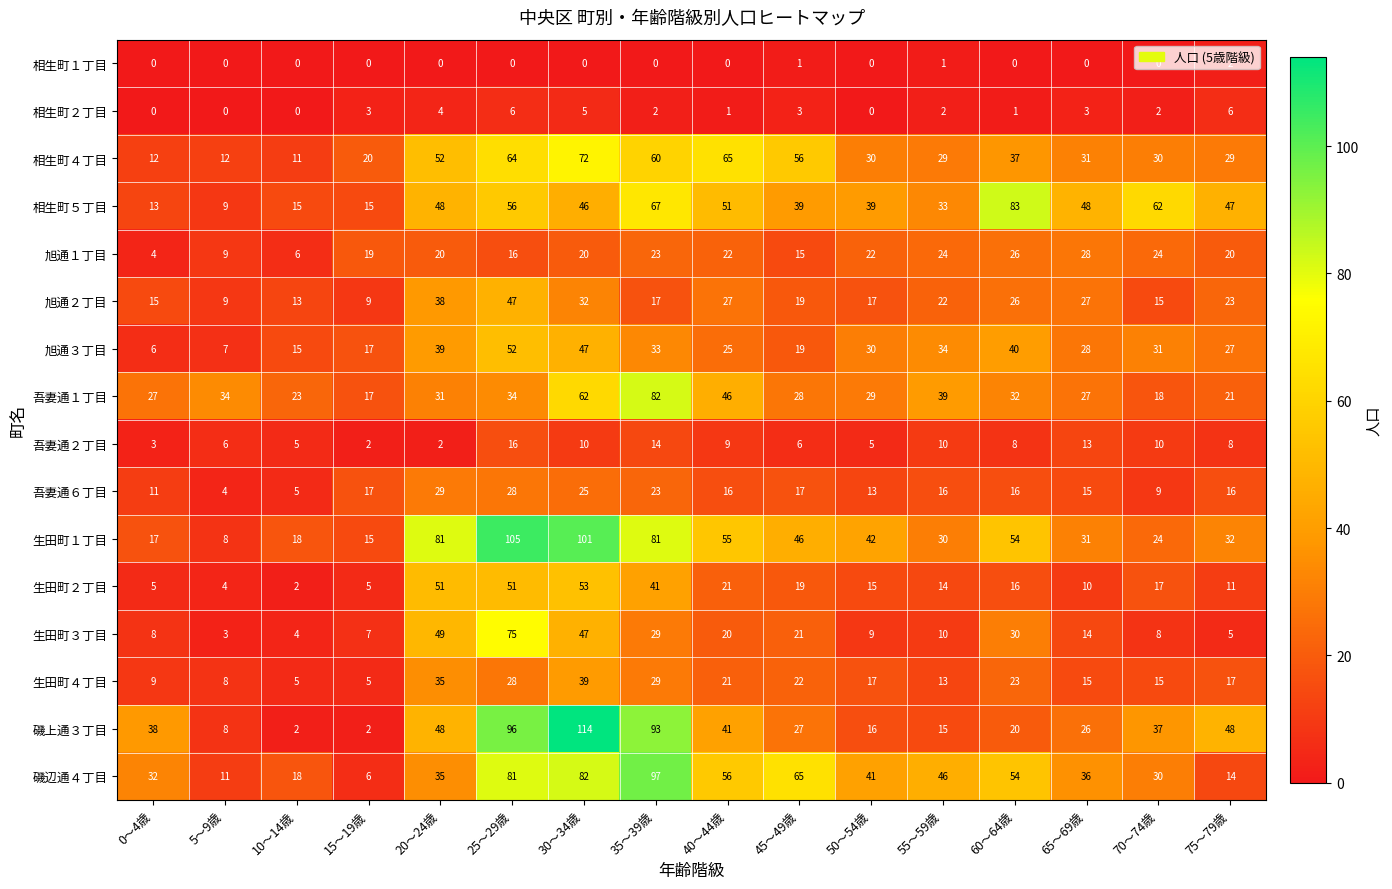

True or false: 生田町１丁目 has a value of 81 at 20～24歳.

True